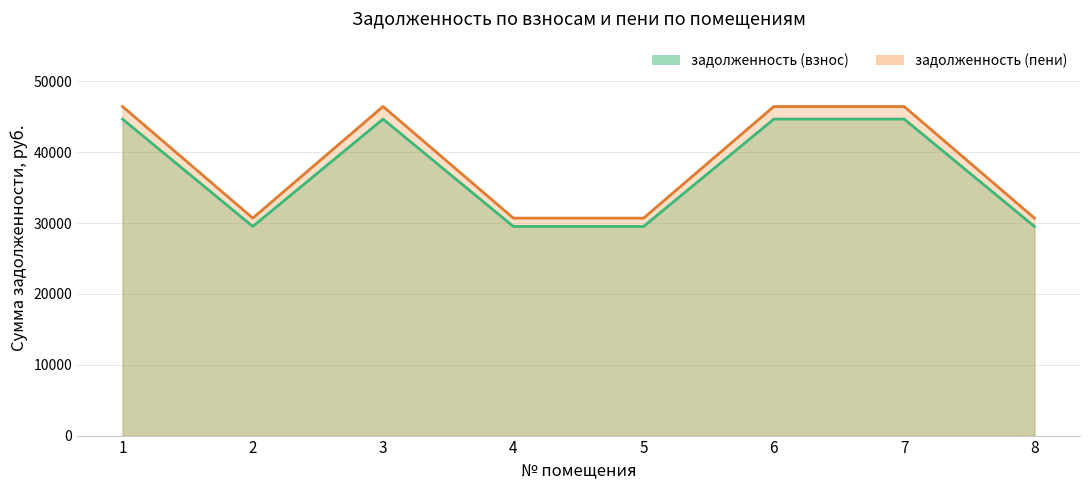

Is it true that задолженность (взнос) equals 29520.8 at 5?

True